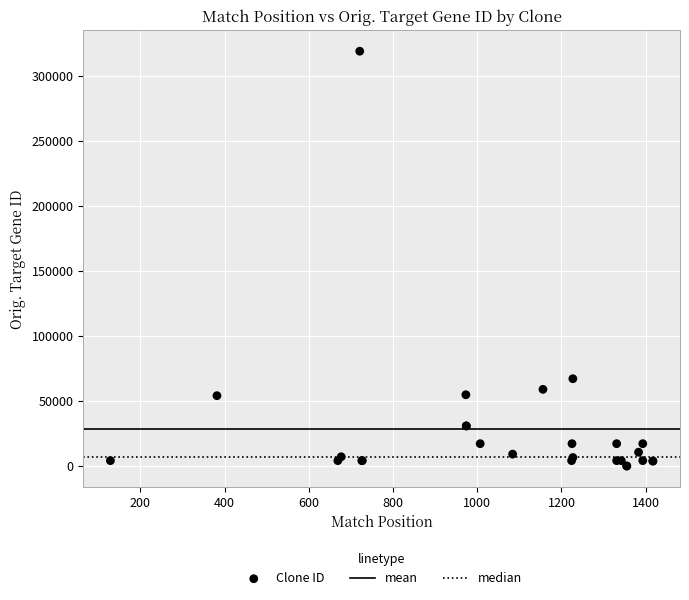

What Y value in the scatter plot is closest to 159605?

67168